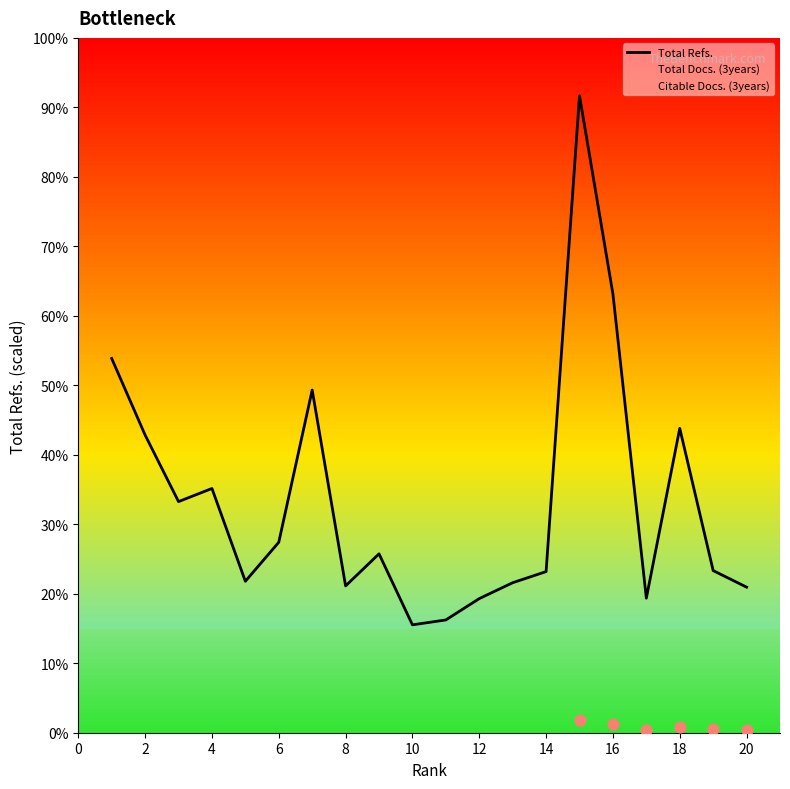

Is the value of Citable Docs. (3years) at 14 greater than the value of Total Docs. (3years) at 0?

No